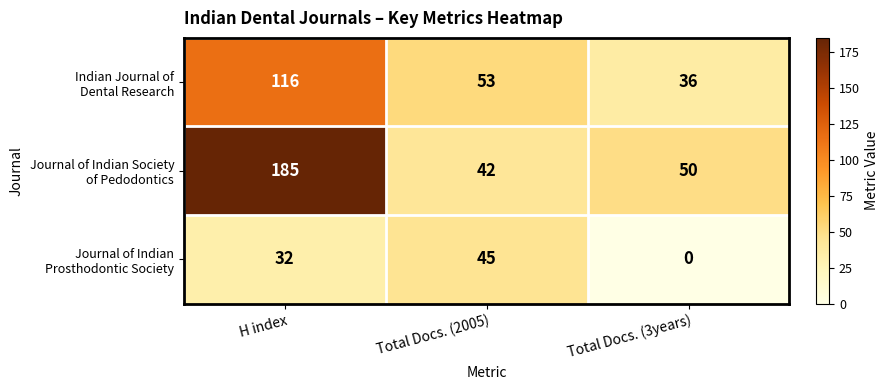

What is the greatest value displayed?

185